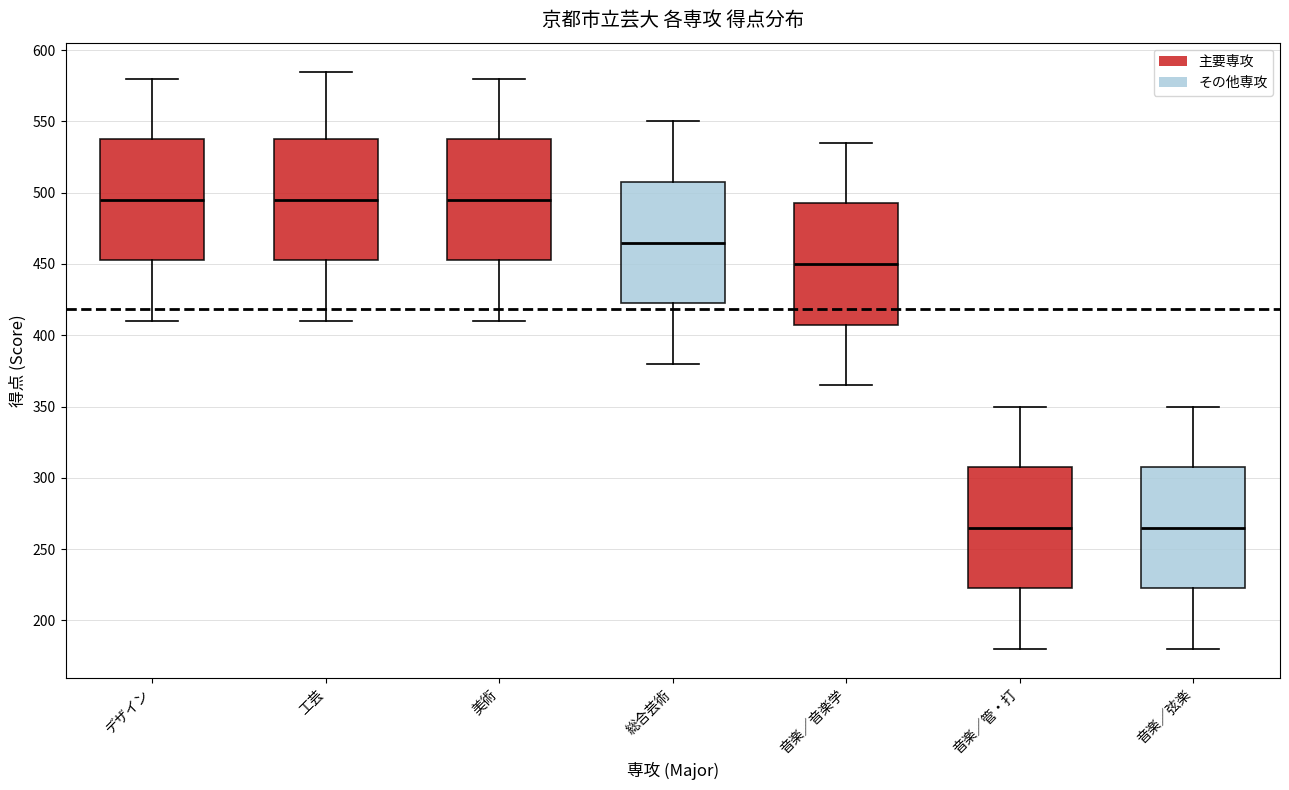

Where does the lower whisker of the box for 美術 end on the y-axis? The values are not printed on the chart, so give them approximately, as read against the axis.

410